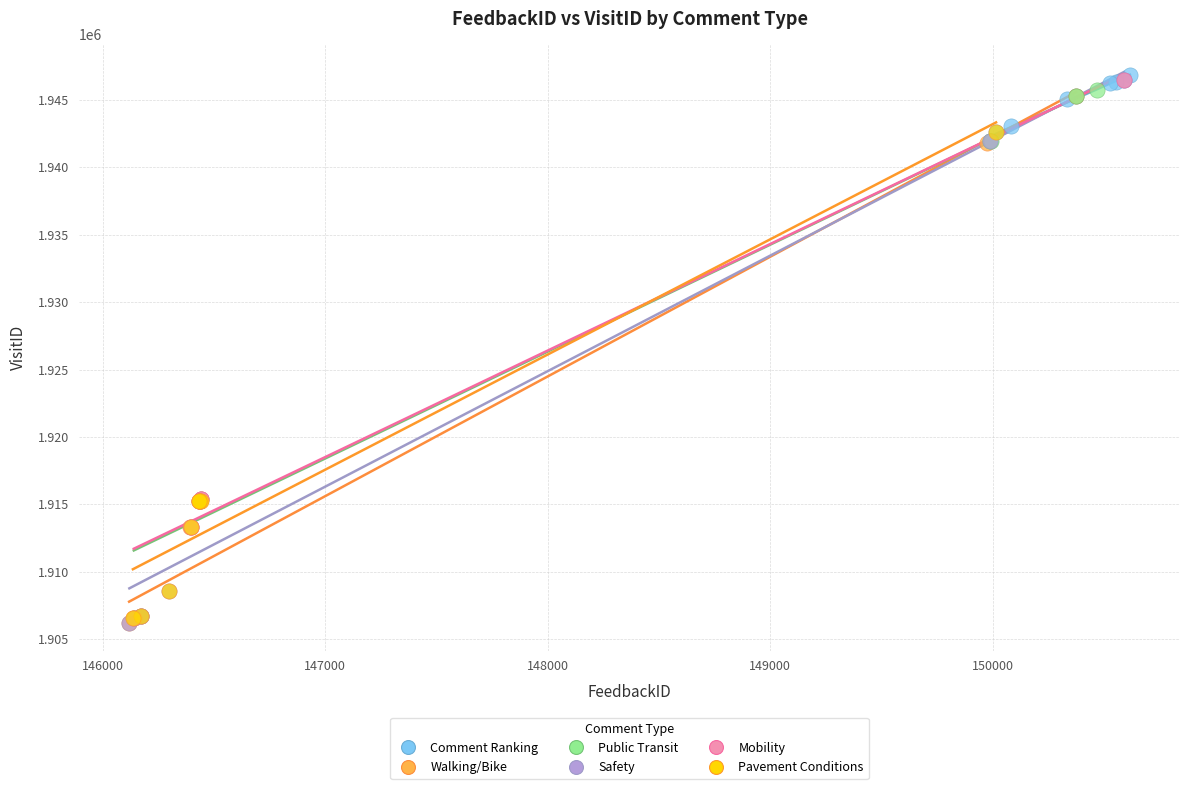

Which series has the widest spread of Y values?

Safety